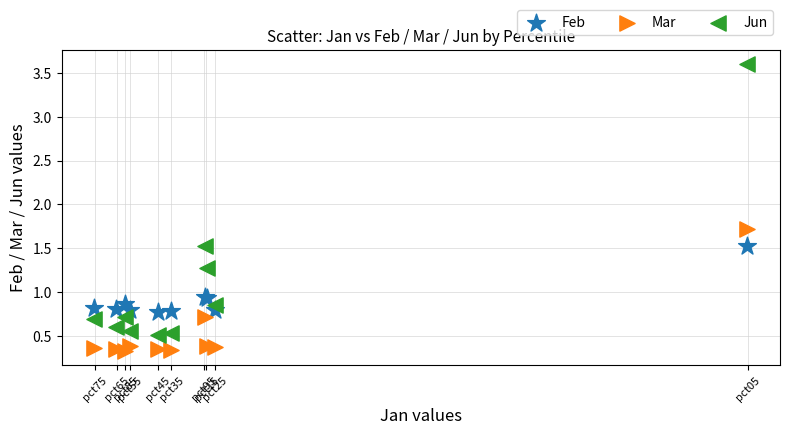

Which series has the widest spread of Y values?

Jun